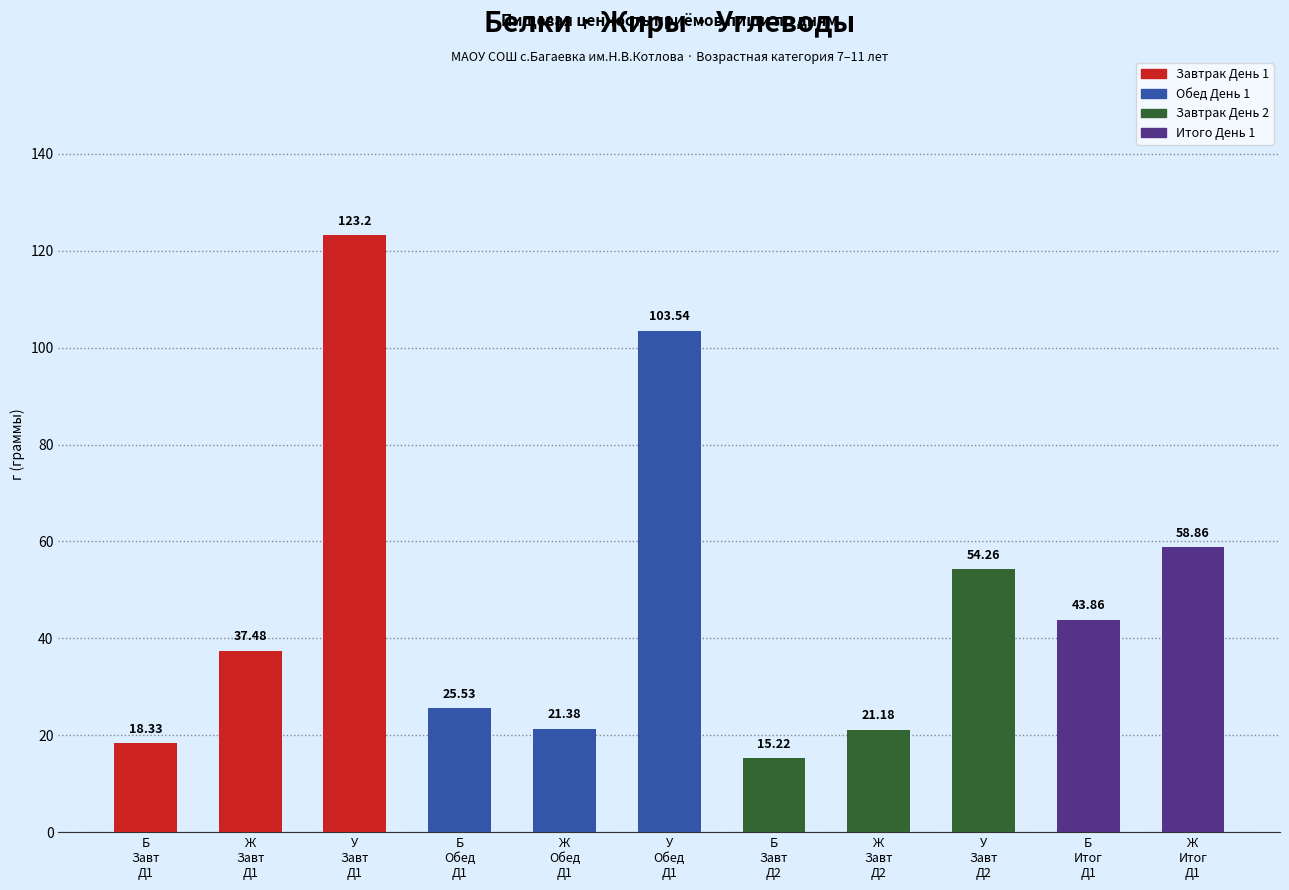

What value does the data have at Ж
Итог
Д1?

58.9